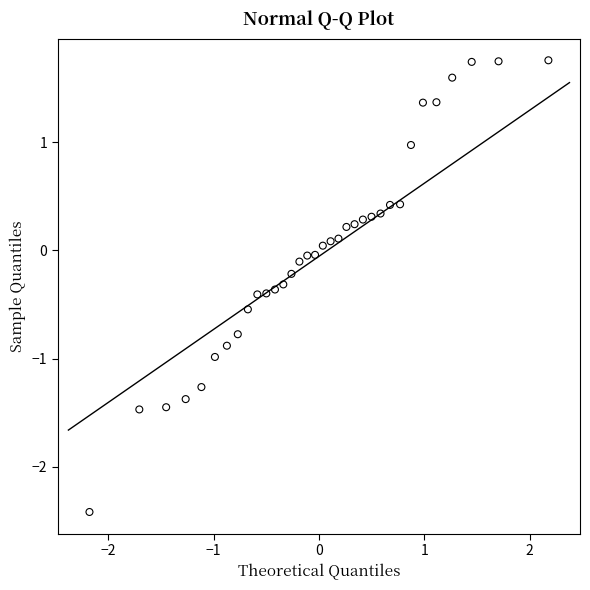

What is the range of X values (max minus min)?

4.4